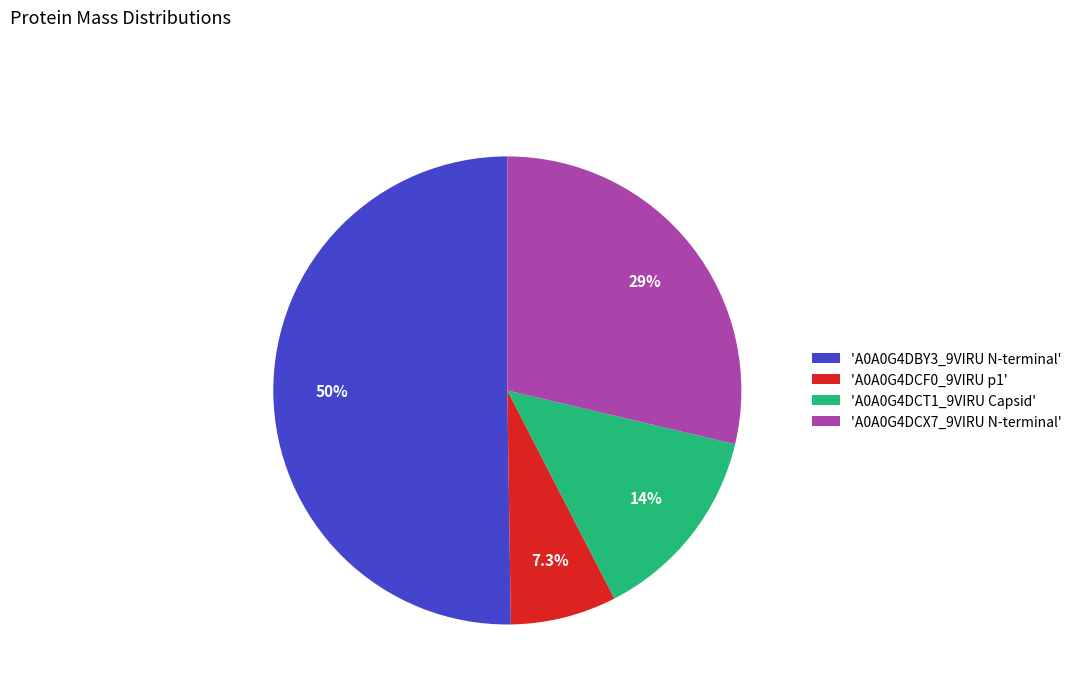

How many segments does this pie chart have?

4